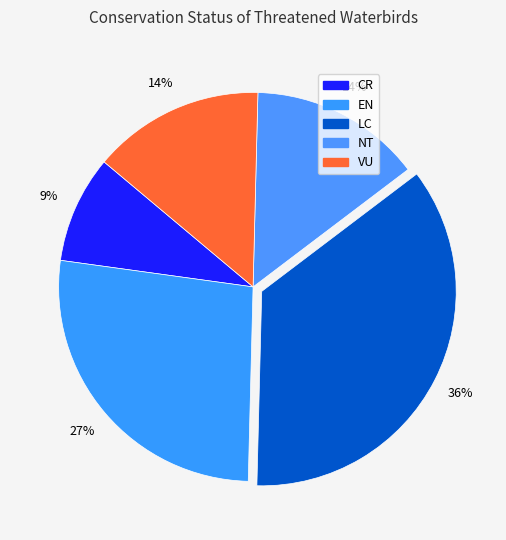

To the nearest percent, what is the difference between the largest and smallest slice percentages?

27%